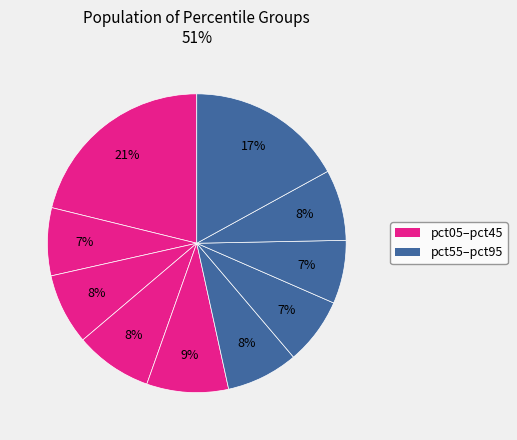

How many segments does this pie chart have?

10